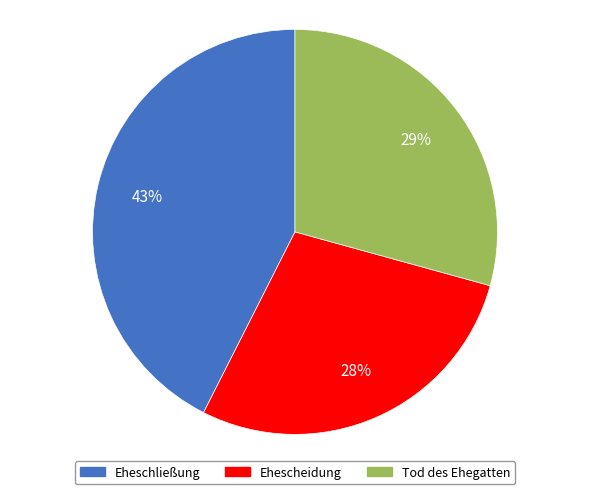

Is there a majority slice in this chart?

No